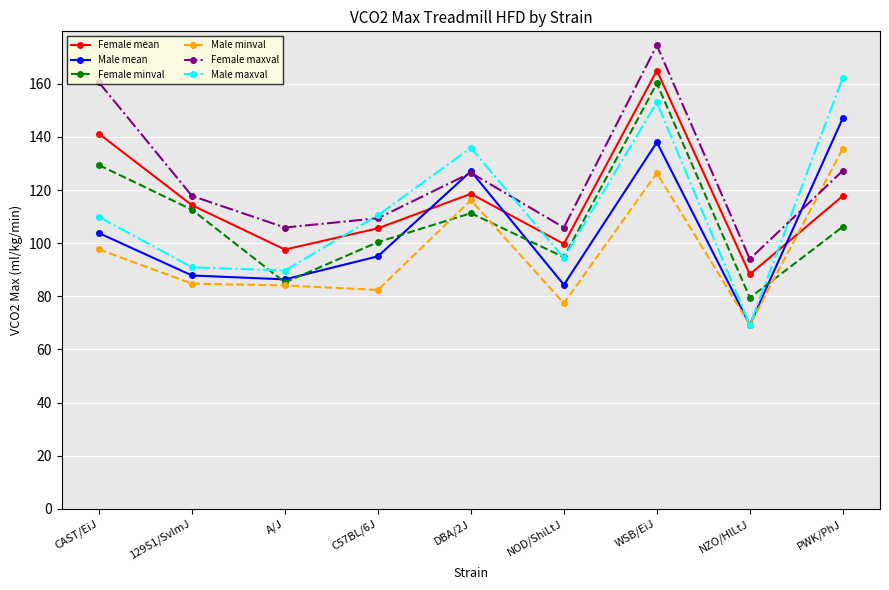

What is the maximum value for Male maxval?

162.3